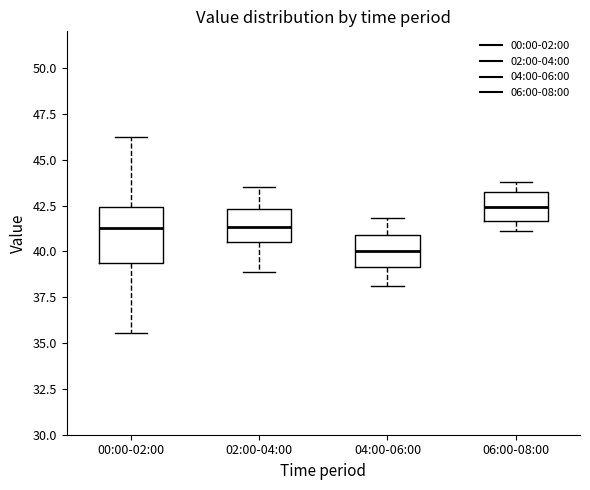

Reading left to right, transcribe this box plot: for each box, give where its median line is, the range the box spans, and where its two whiskers end, as read against the y-axis. The values are not printed on the chart, so give them approximately, as read against the axis.

00:00-02:00: median 41.5, box 39.5 to 42.5, whiskers 35.5 to 46.0
02:00-04:00: median 41.5, box 40.5 to 42.5, whiskers 39.0 to 43.5
04:00-06:00: median 40.0, box 39.0 to 41.0, whiskers 38.0 to 42.0
06:00-08:00: median 42.5, box 41.5 to 43.0, whiskers 41.0 to 44.0